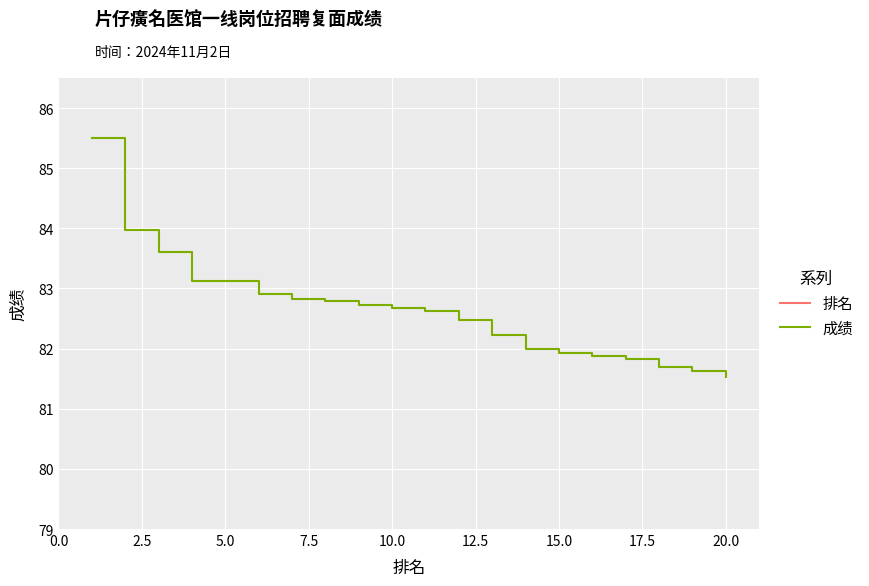

Rank the series by their average value, from lowest to highest.

排名, 成绩